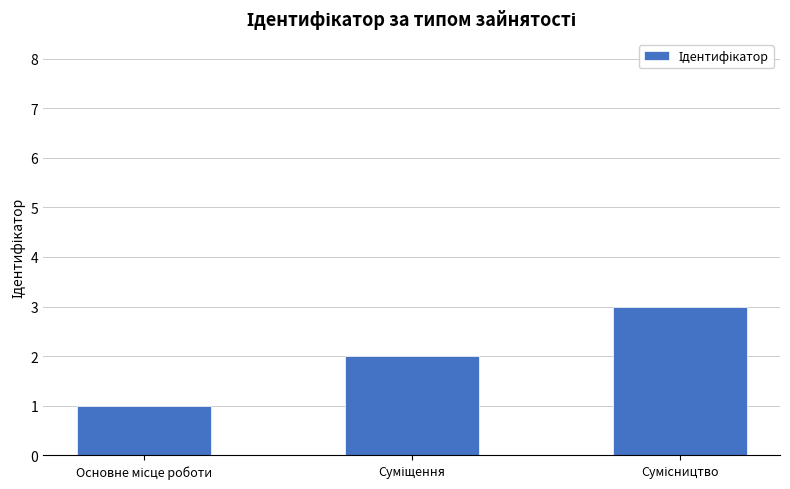

How many values are between 1 and 3?

3